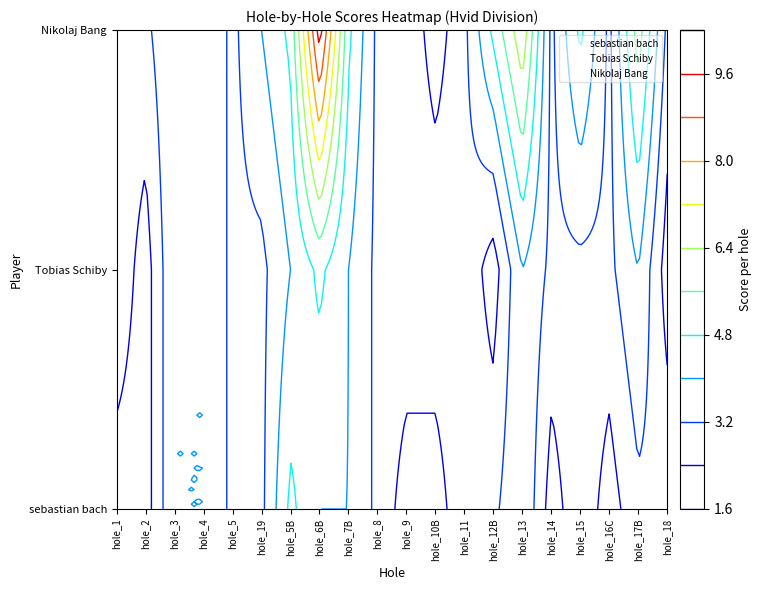

The Tobias Schiby series shows 2 at hole_3. True or false?

False